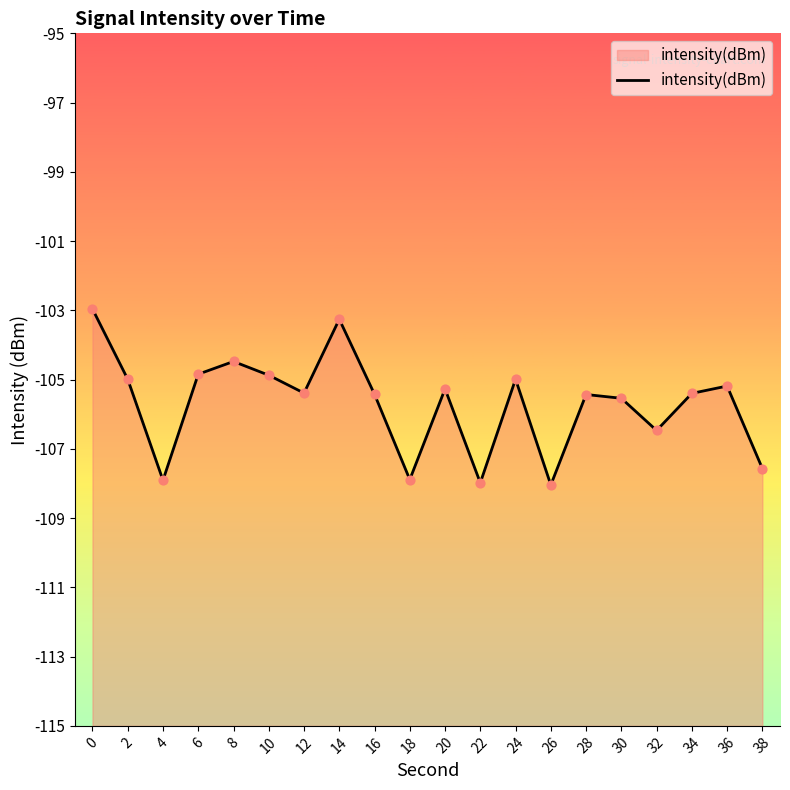

What is the change in value from 10 to 20?

-0.4